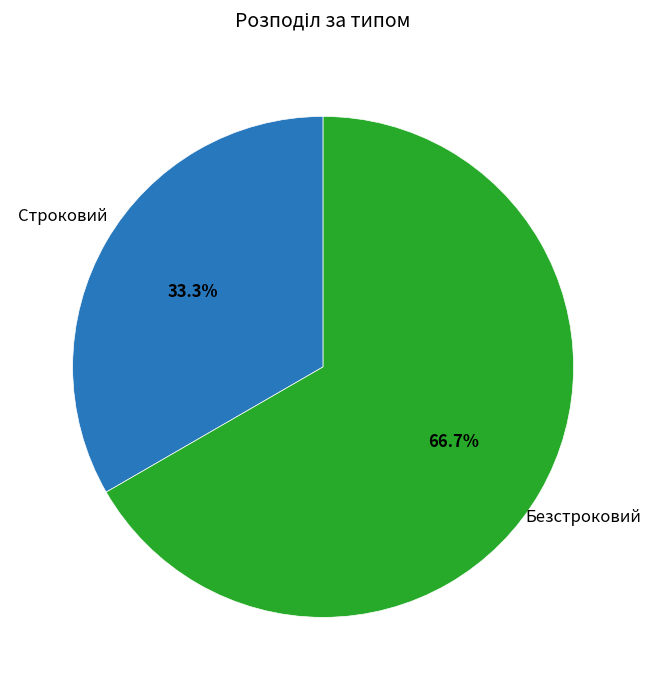

Which has a higher value, Безстроковий or Строковий?

Безстроковий